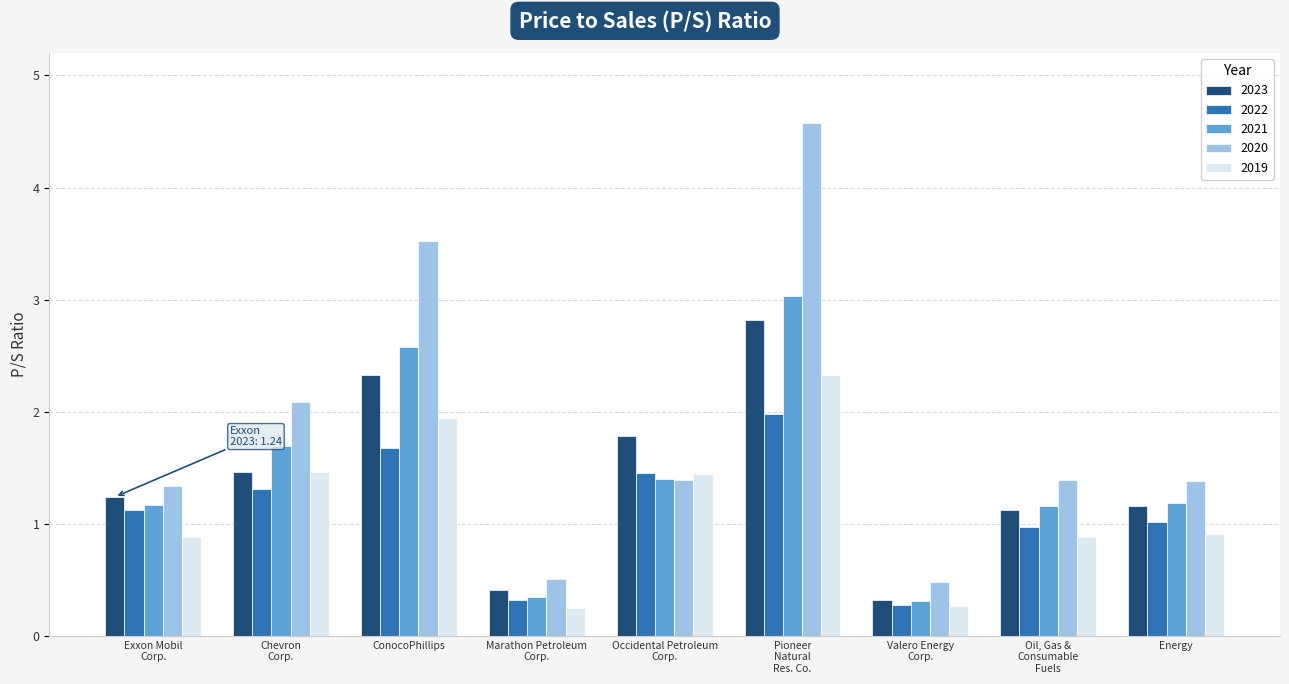

At which category is the sum across all series the highest?

Pioneer
Natural
Res. Co.